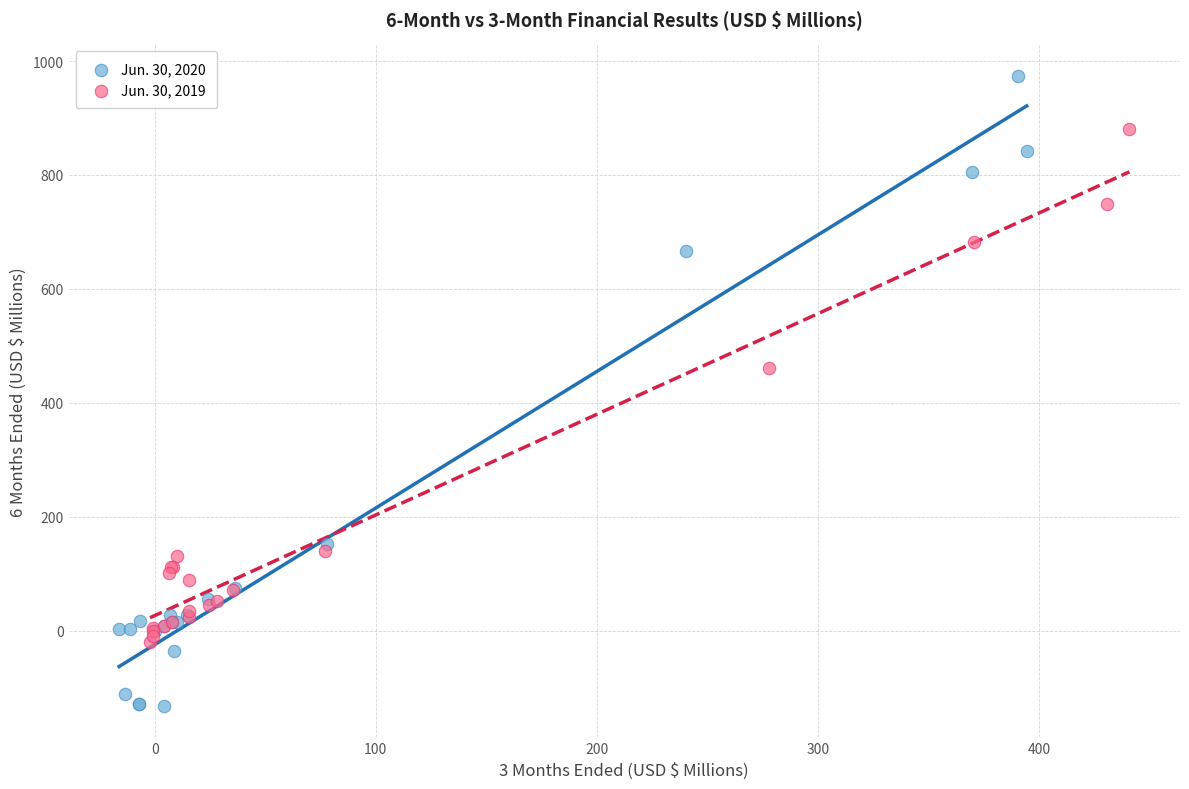

What are all the series names shown in the legend?

Jun. 30, 2020, Jun. 30, 2019